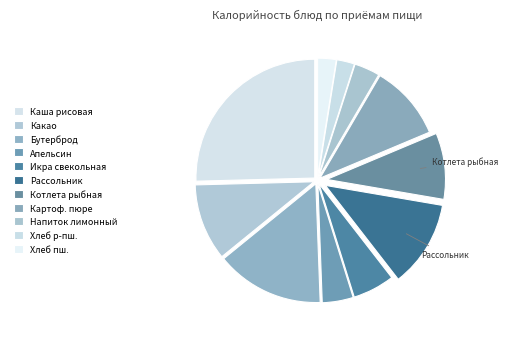

Which category has the smallest portion of the pie?

Хлеб ржано-пшеничный